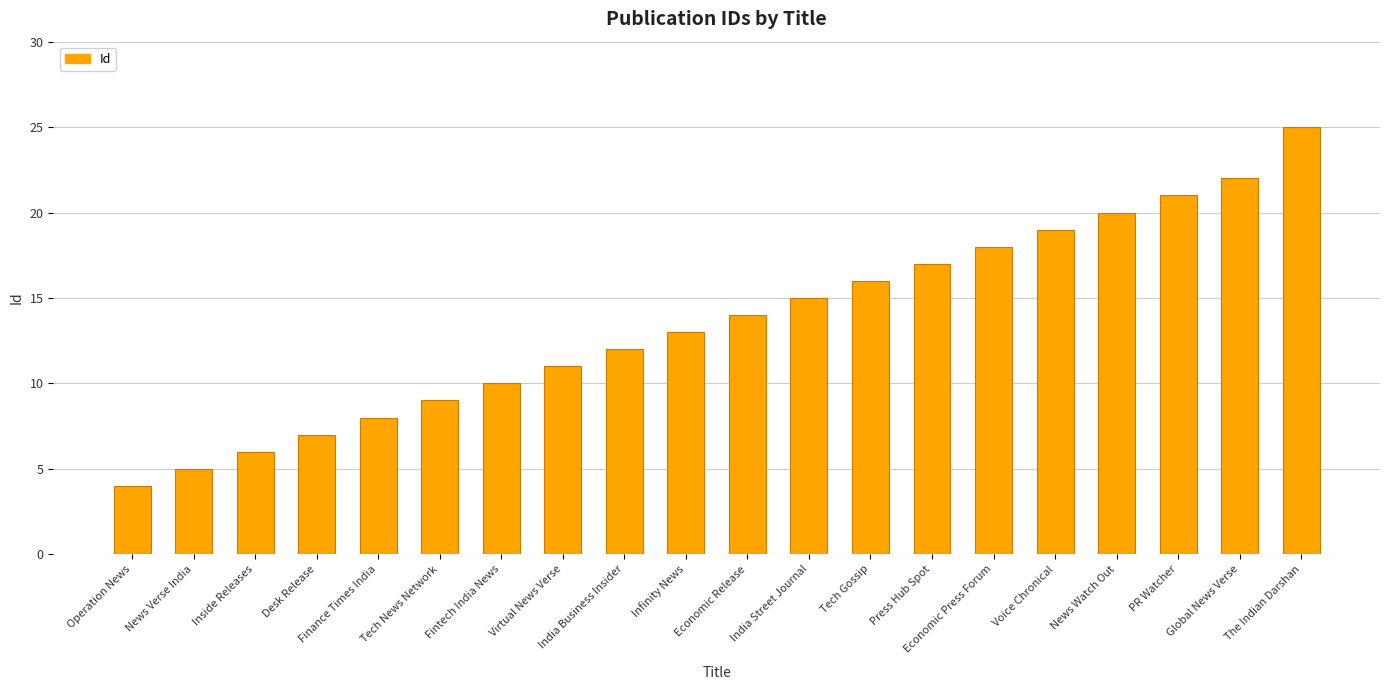

Count the number of categories in the chart.

20